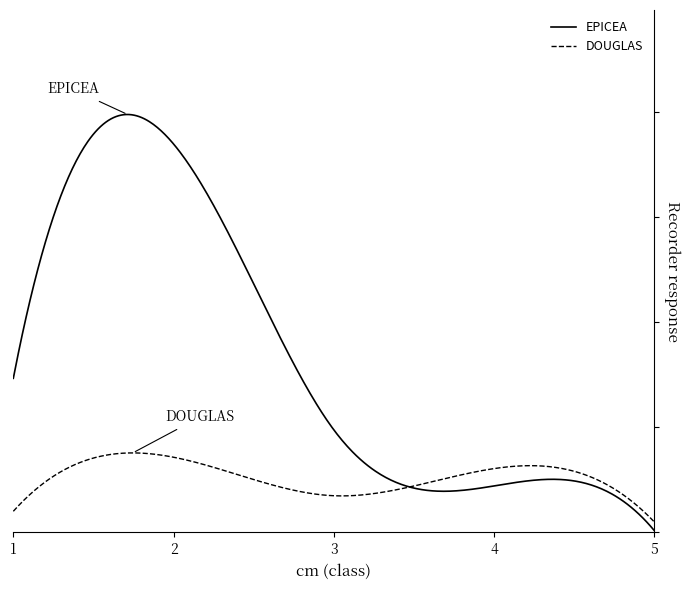

What are all the series names shown in the legend?

EPICEA, DOUGLAS